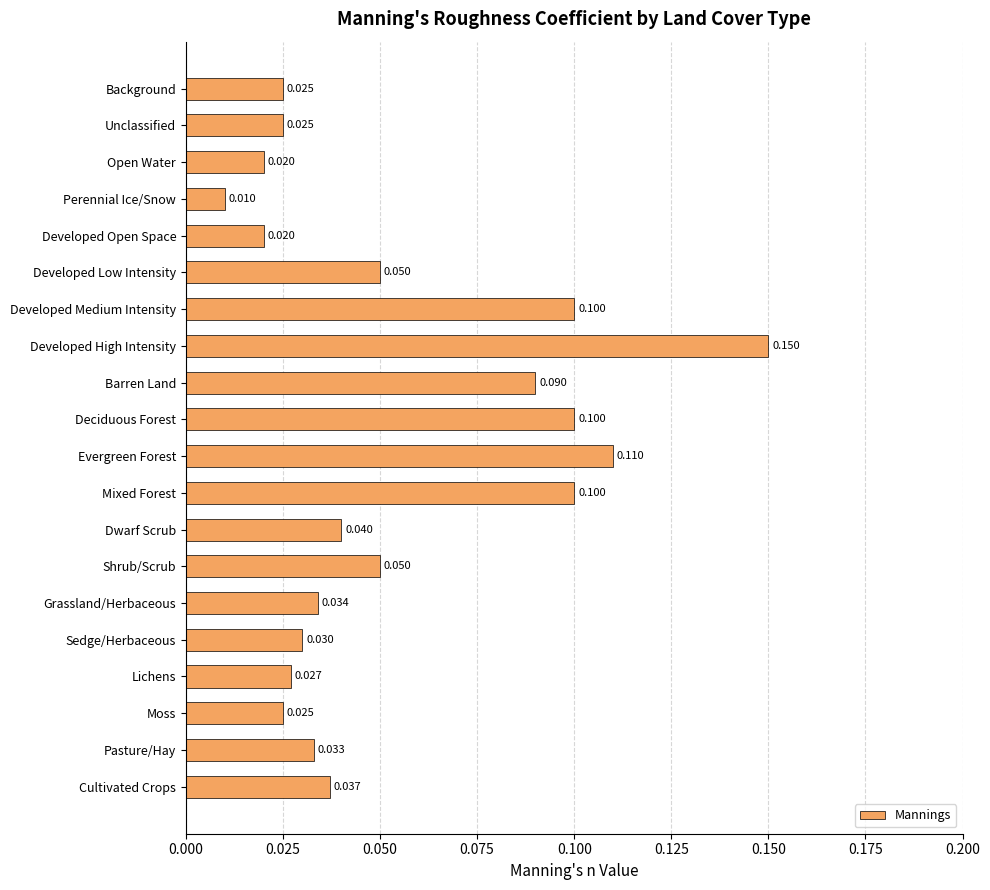

What is the label of the 3rd bar from the bottom?

Moss